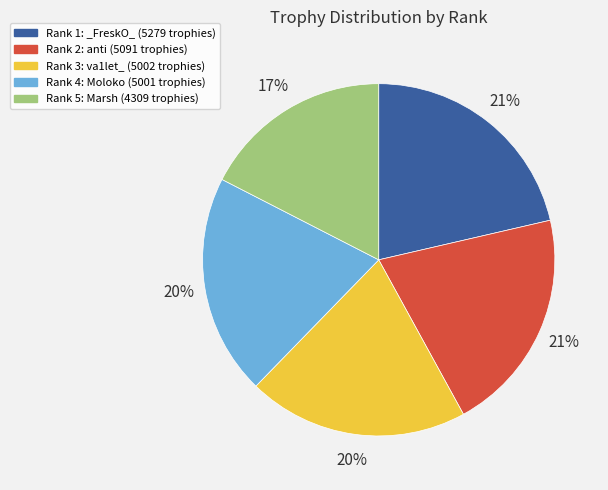

To the nearest percent, what is the difference between the largest and smallest slice percentages?

4%